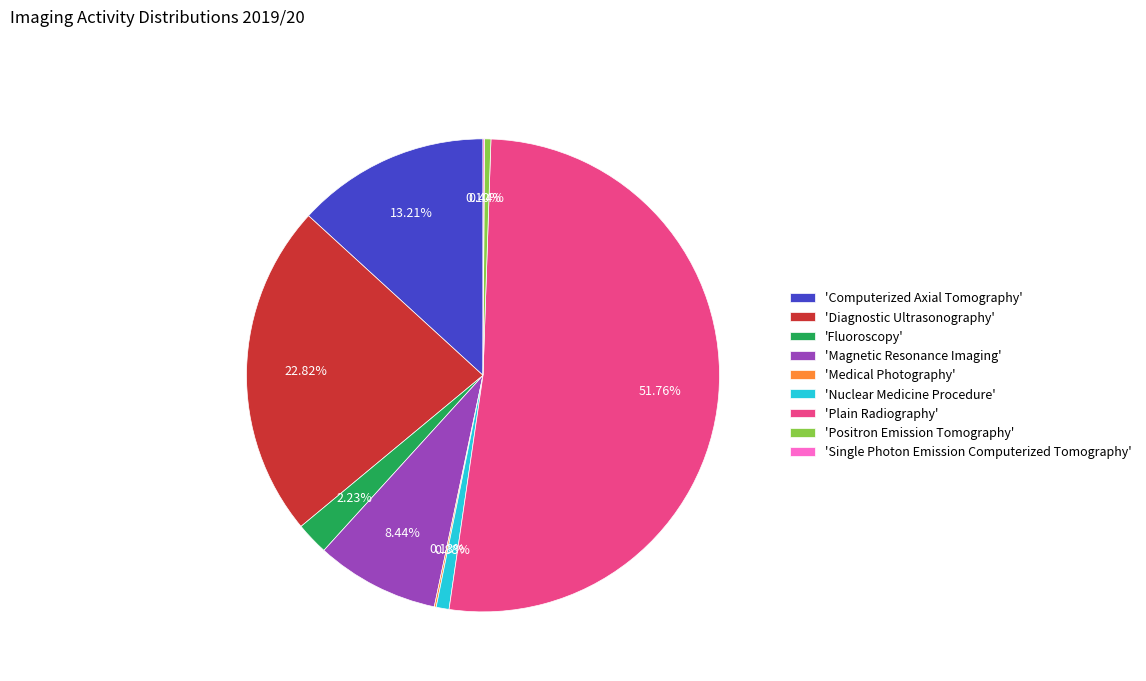

Between 'Plain Radiography' and 'Nuclear Medicine Procedure', which is larger?

'Plain Radiography'